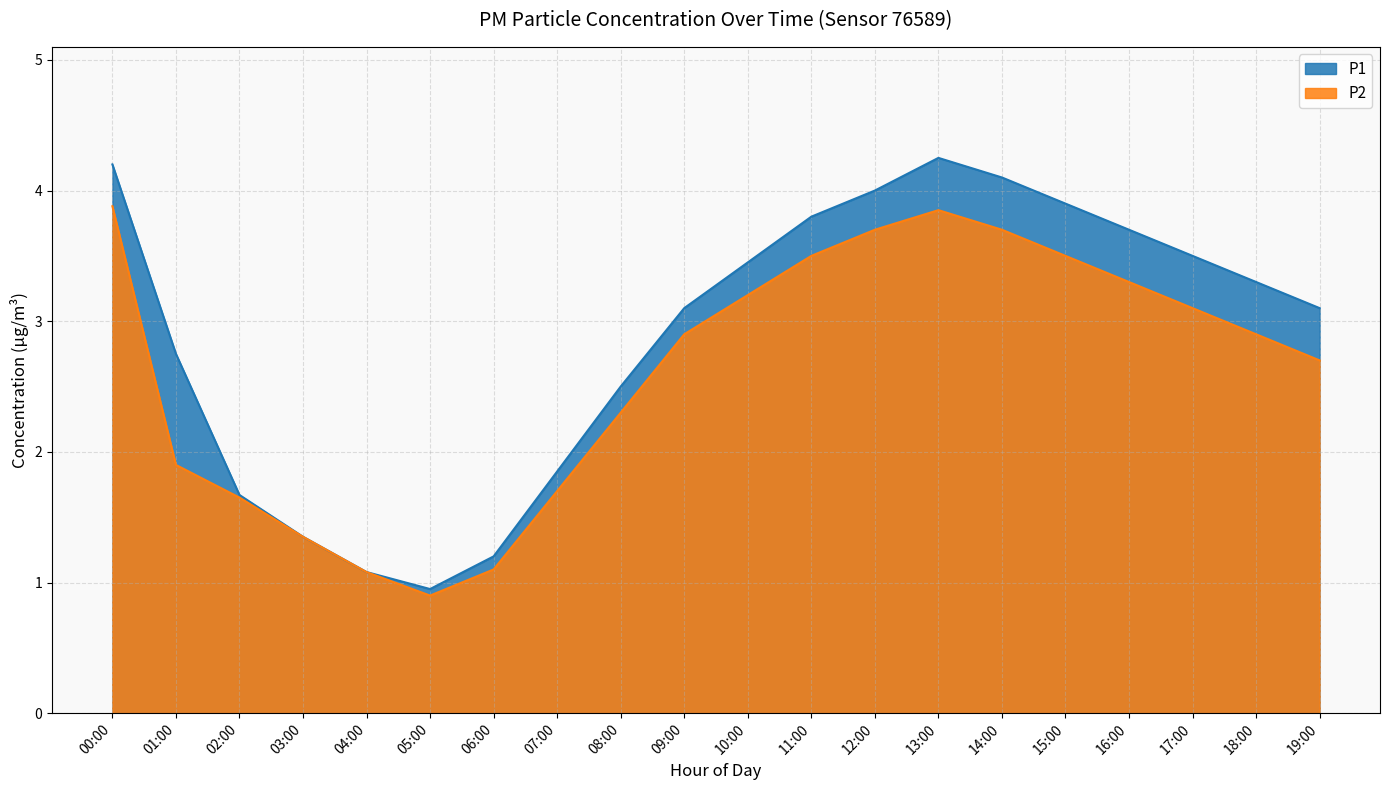

Which has a higher value, 01:00 or 18:00?

18:00